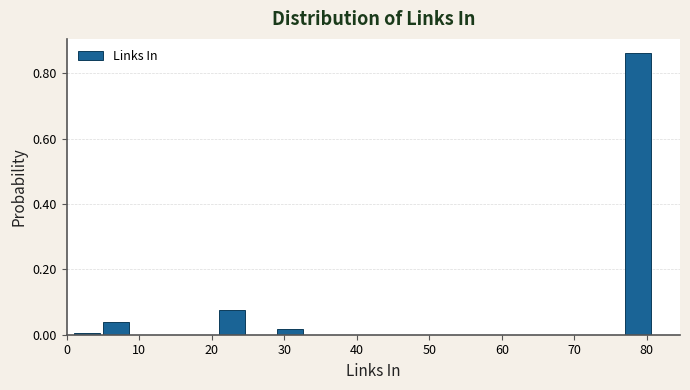

Reading left to right, list every bar in this chart as the range it spans on the x-axis followed by its height. The values are not printed on the chart, so give them approximately, as read against the axis.

1 to 5: under 0.02
5 to 9: 0.04
9 to 13: 0
13 to 17: 0
17 to 21: 0
21 to 25: 0.08
25 to 29: 0
29 to 33: under 0.02
33 to 37: 0
37 to 41: 0
41 to 45: 0
45 to 49: 0
49 to 53: 0
53 to 57: 0
57 to 61: 0
61 to 65: 0
65 to 69: 0
69 to 73: 0
73 to 77: 0
77 to 81: 0.86